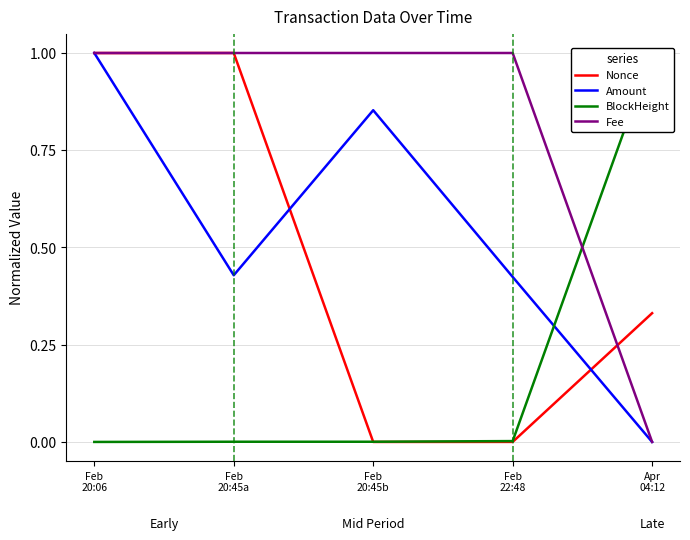

What is the sum of the Nonce values at Feb
22:48 and Feb
20:06?

1.0